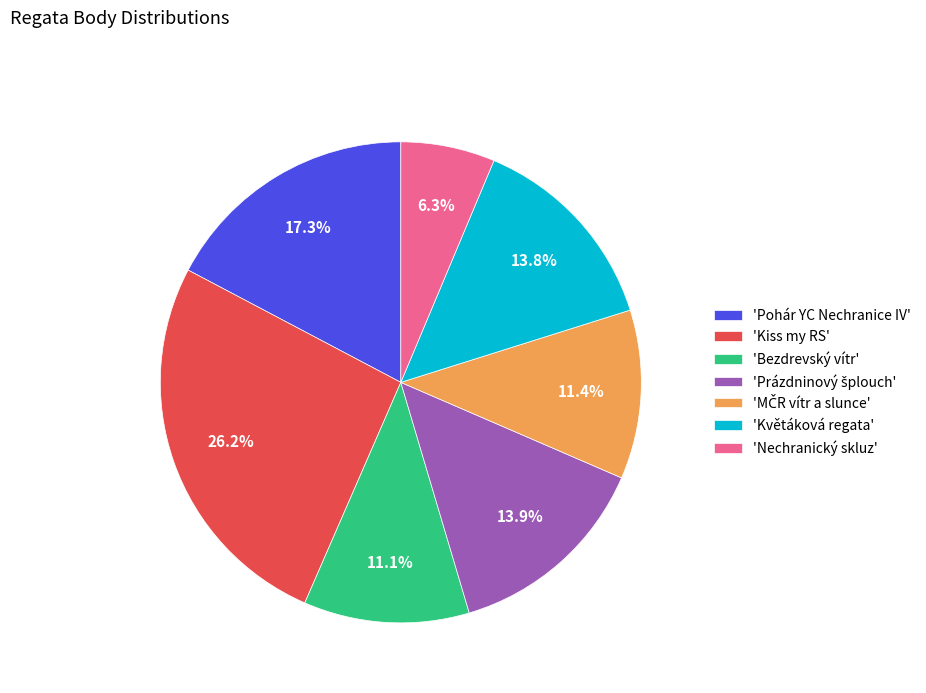

How many segments does this pie chart have?

7